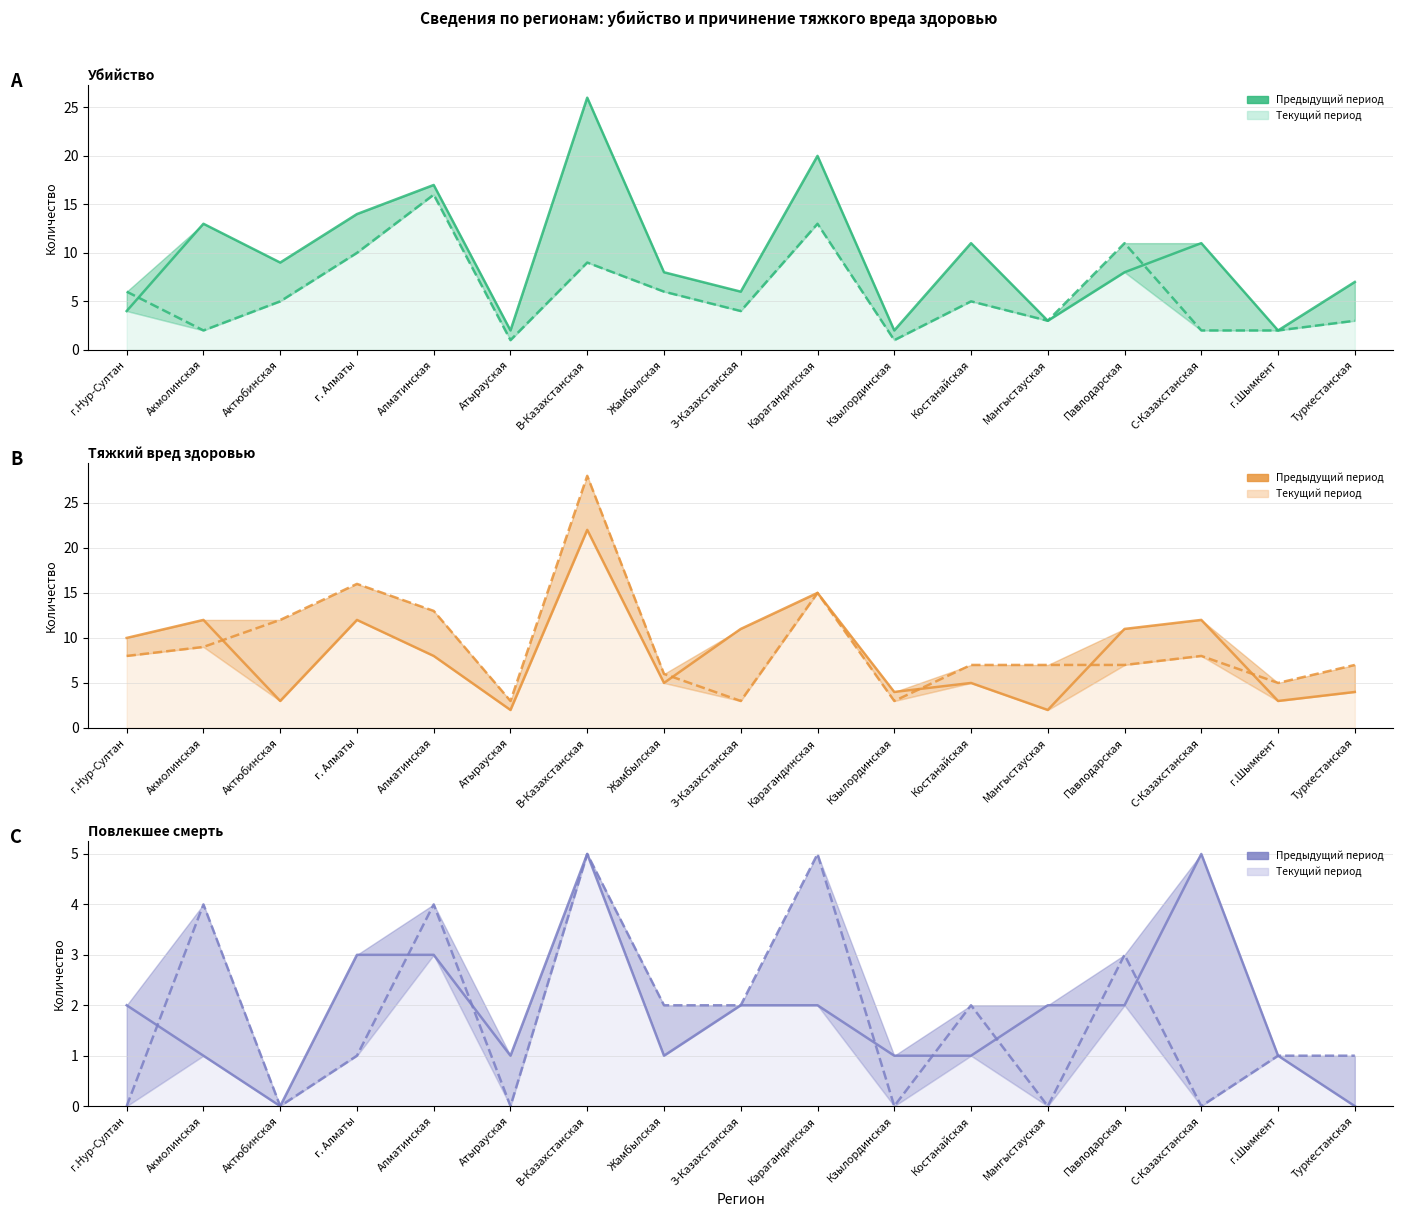

Is the value of Тяжкий вред здоровью (текущ.) at Туркестанская greater than the value of Повлекшее смерть (пред.) at В-Казахстанская?

Yes